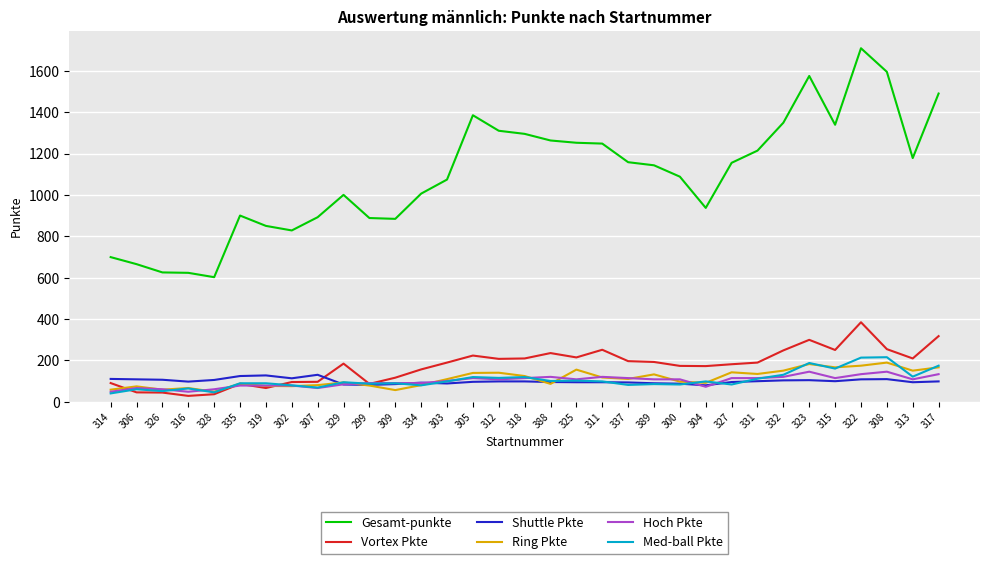

The value of Ring Pkte at 388 is 86. True or false?

True